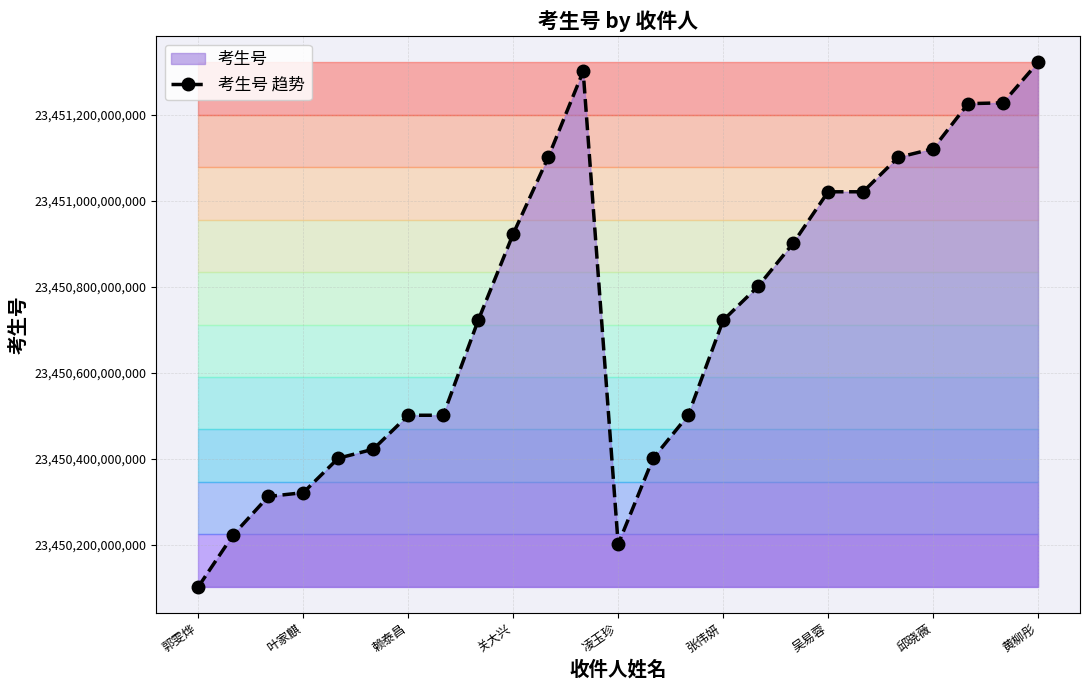

At which label does the data first exceed 23450722151439?

关大兴